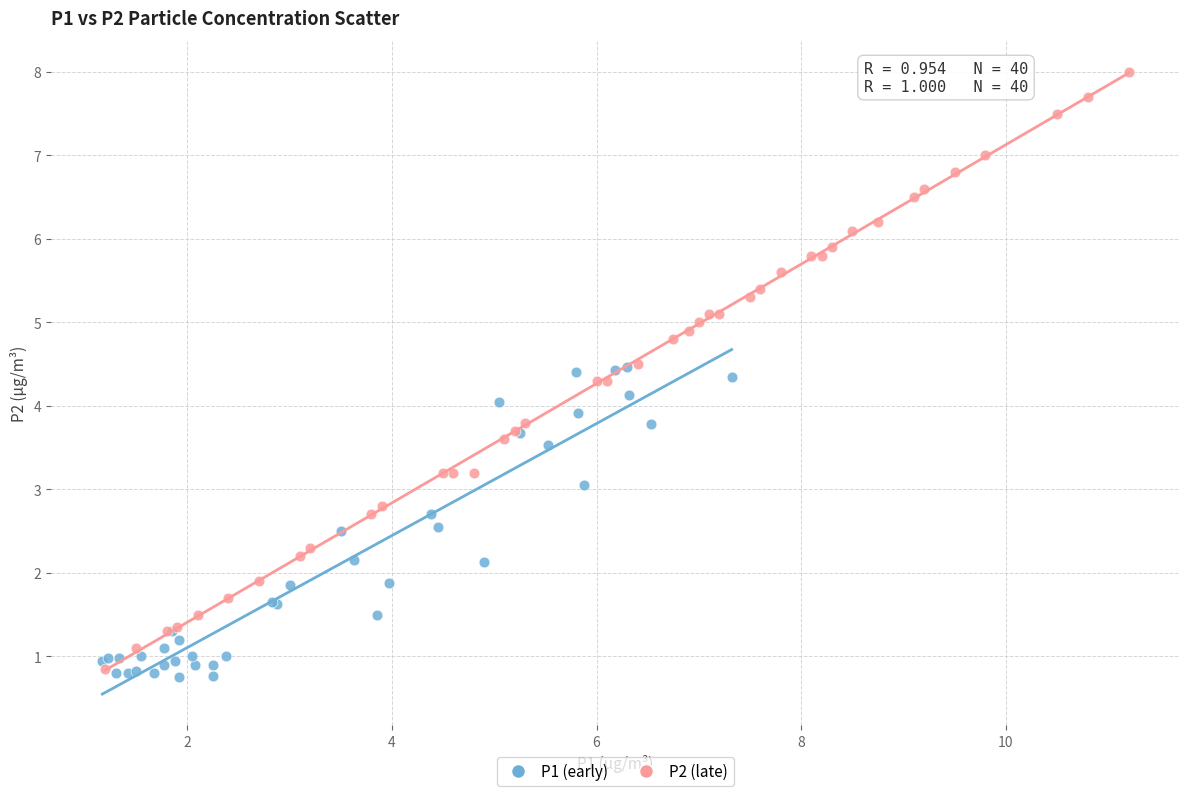

Which series has the largest Y range (max minus min)?

P2 (late)